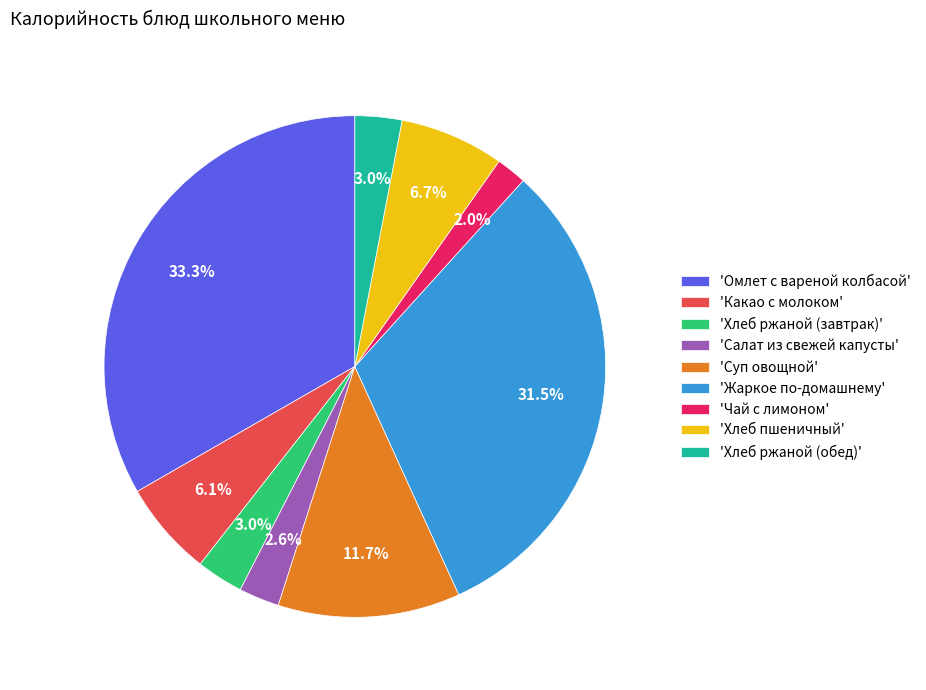

Which slice is the largest?

'Омлет с вареной колбасой'